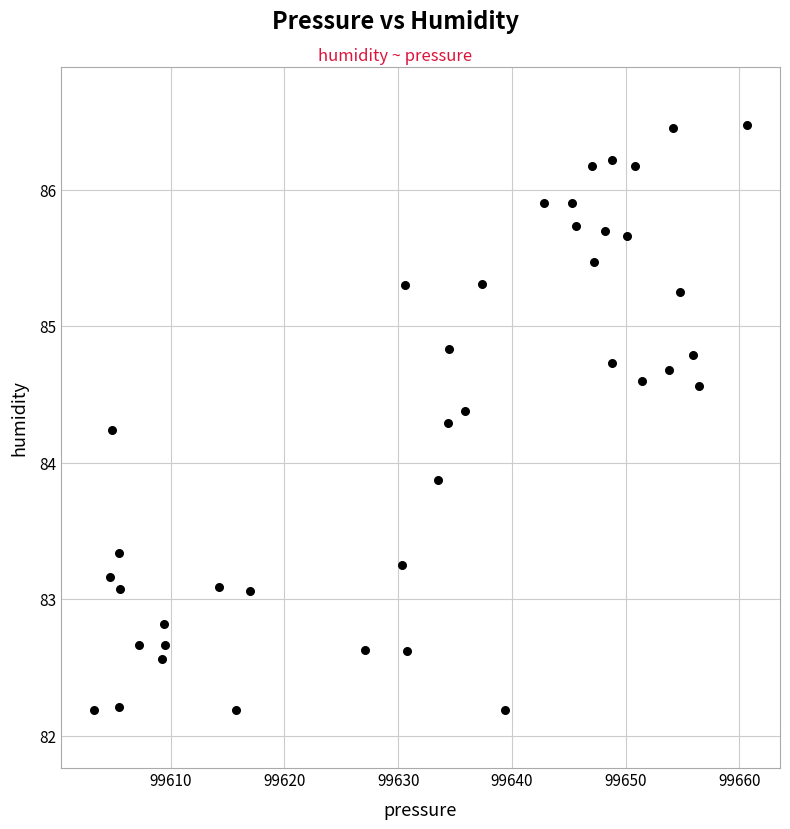

What is the range of Y values (max minus min)?

4.3